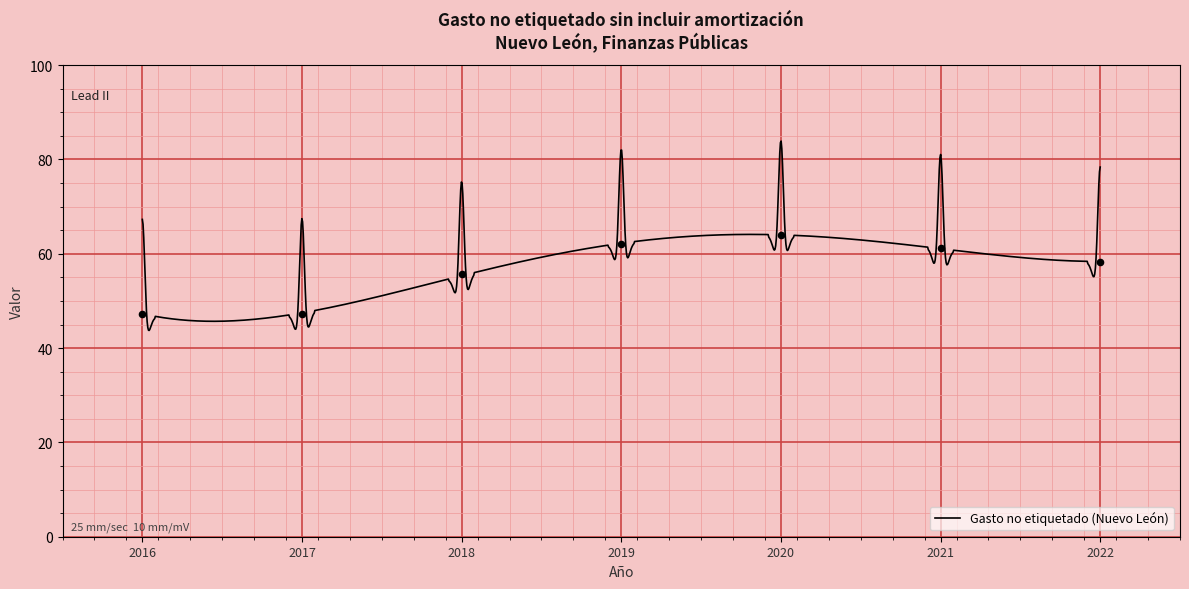

What is the change in value from 2017 to 2019?

+14.8